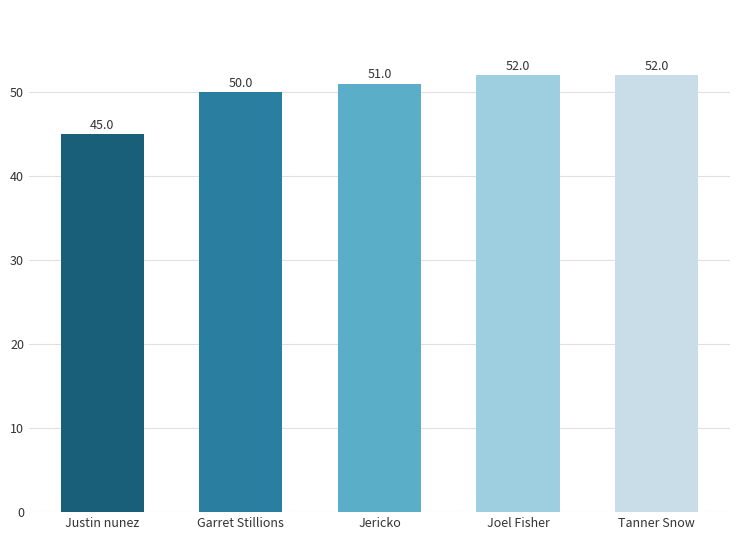

What is the average value?

50